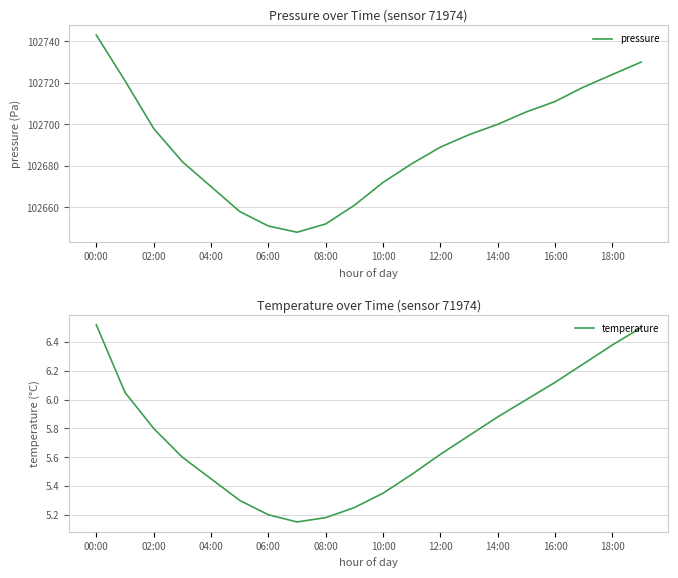

How many lines are shown in the chart?

2